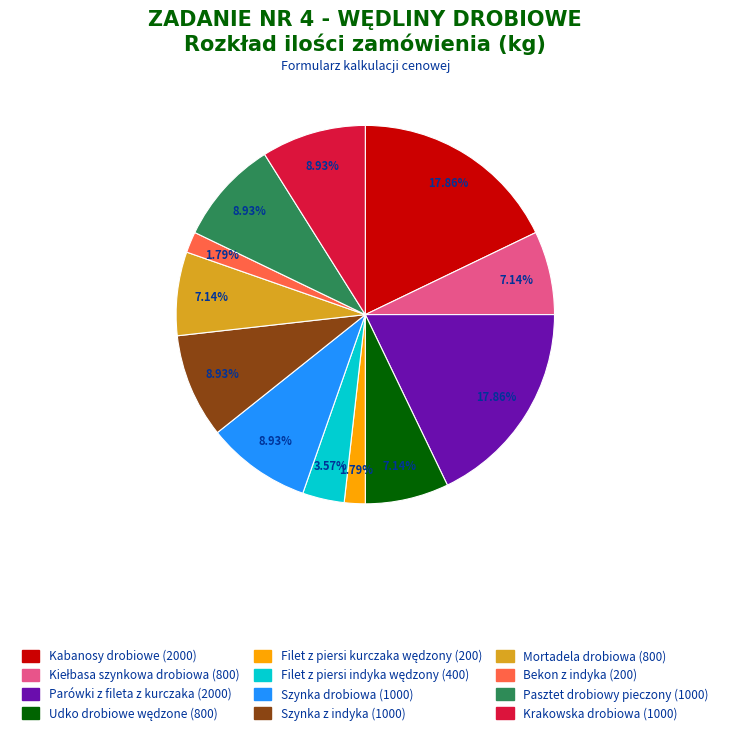

To the nearest percent, what is the difference between the largest and smallest slice percentages?

16%